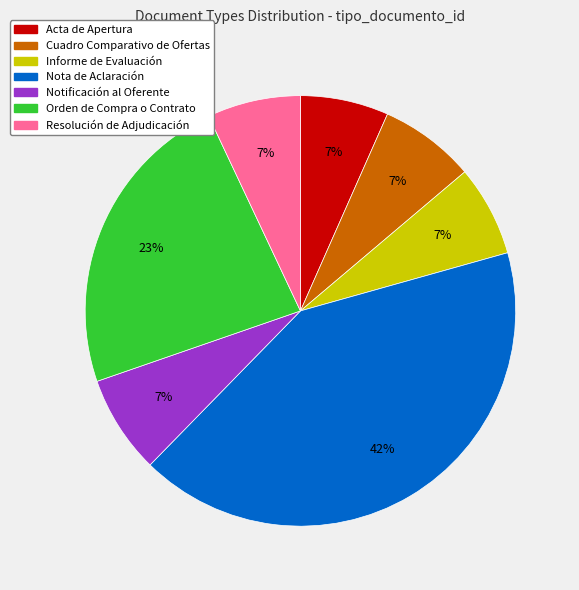

Do Cuadro Comparativo de Ofertas and Nota de Aclaración together represent more than half of the pie?

No